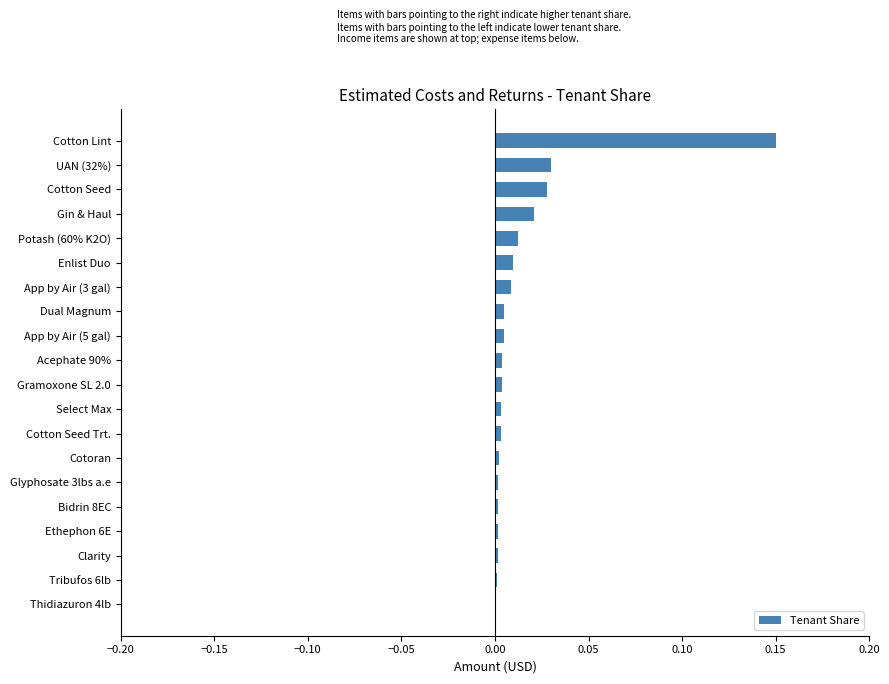

The value at Cotton Seed Trt. is 0.0. True or false?

True